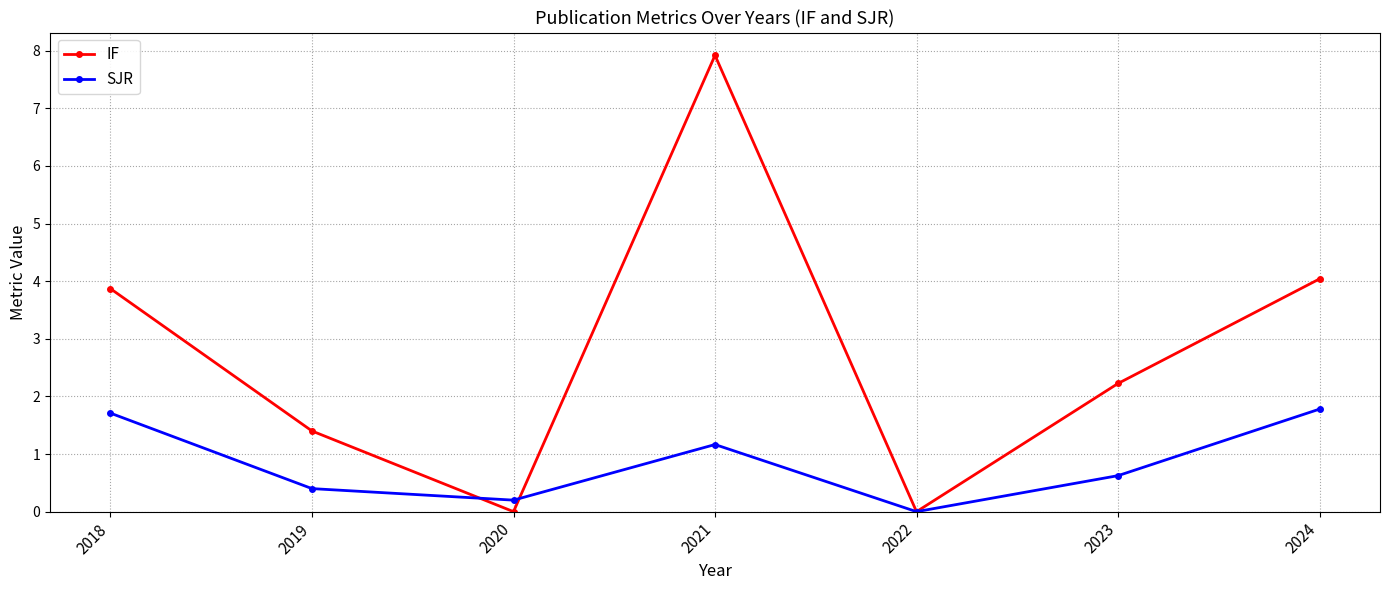

At which category does SJR reach its first local valley?

2020